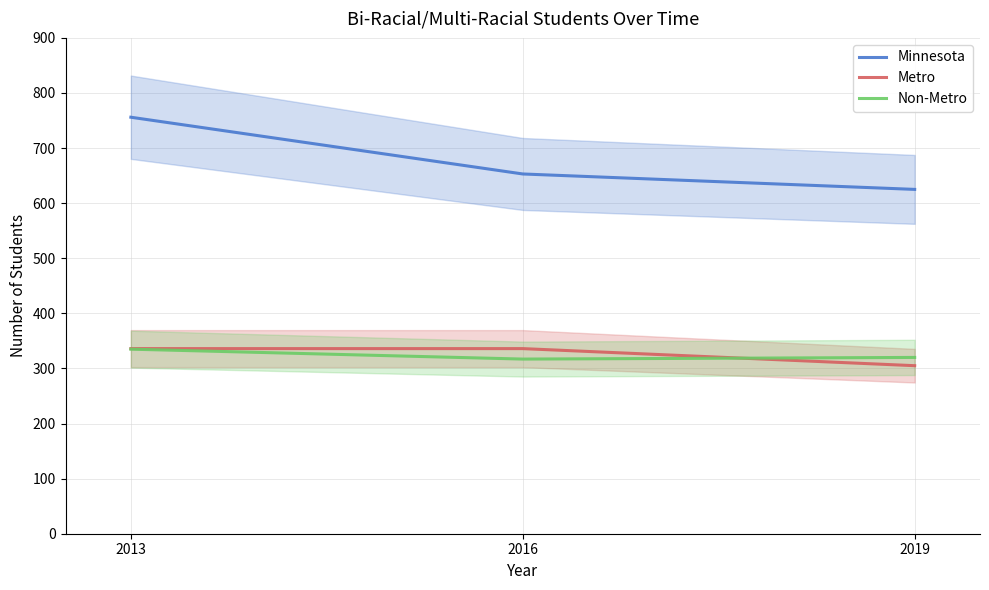

Reading right to left, what are all the values shown in this chart?

Minnesota: 625	653	756
Metro: 305	336	336
Non-Metro: 320	317	335